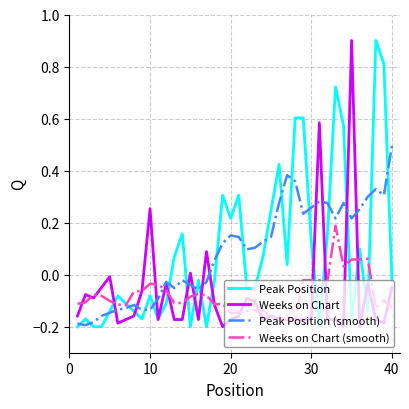

Is this an area chart (filled region under the line)?

No